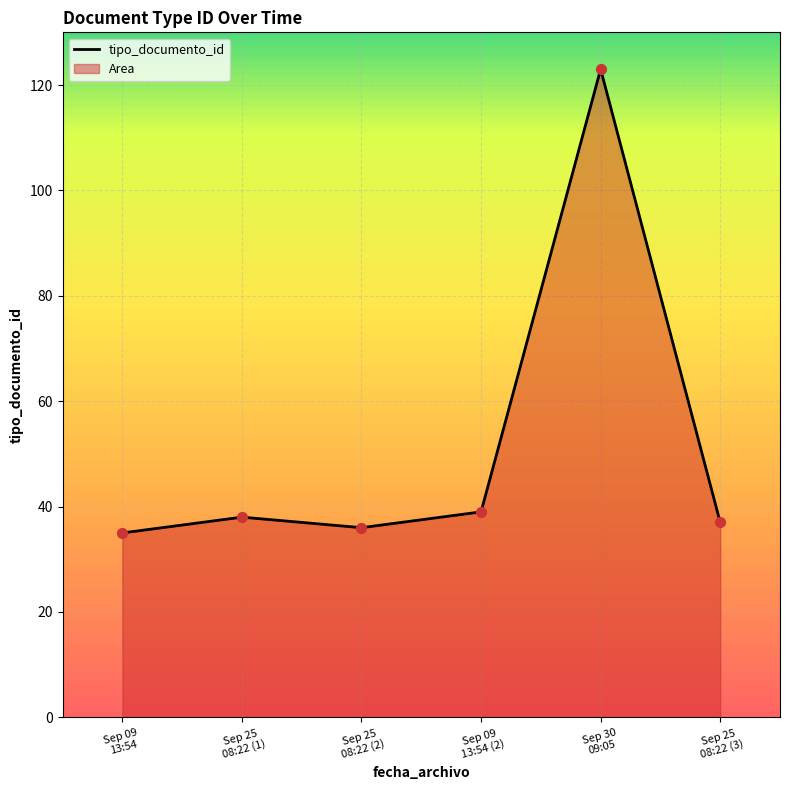

Which has a higher value, Sep 25
08:22 (2) or Sep 30
09:05?

Sep 30
09:05